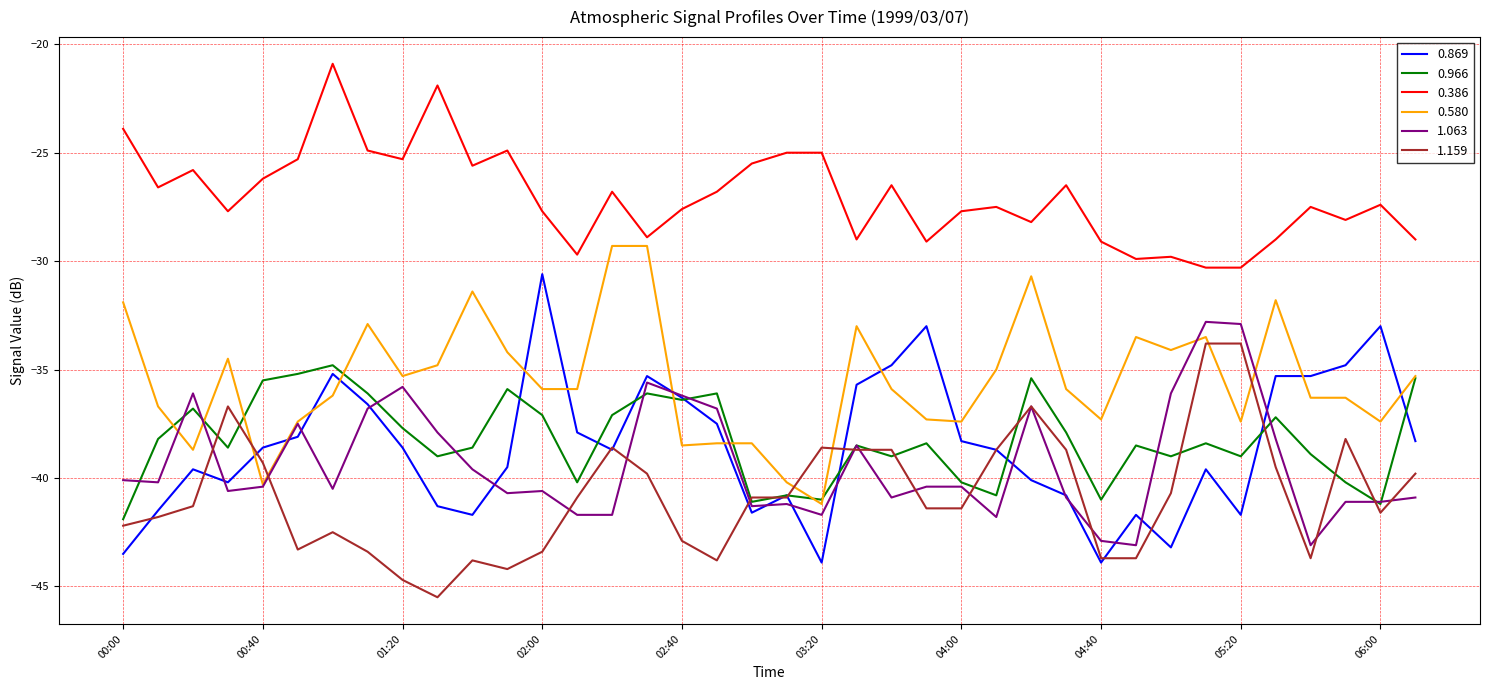

Which series ends up on top after the final intersection of 0.869 and 0.580?

0.580